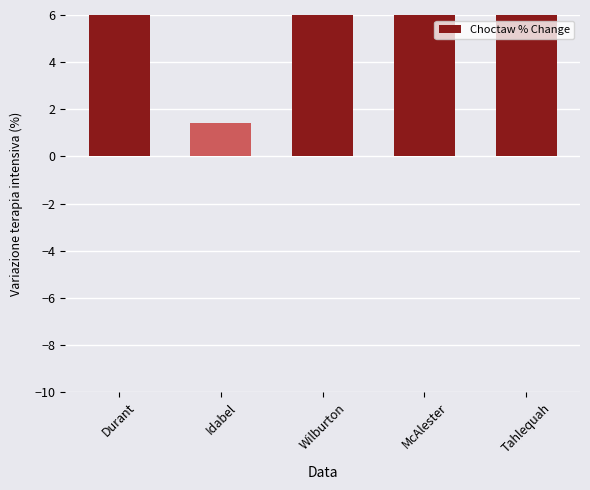

What is the value of the 1st bar from the left?

13.5